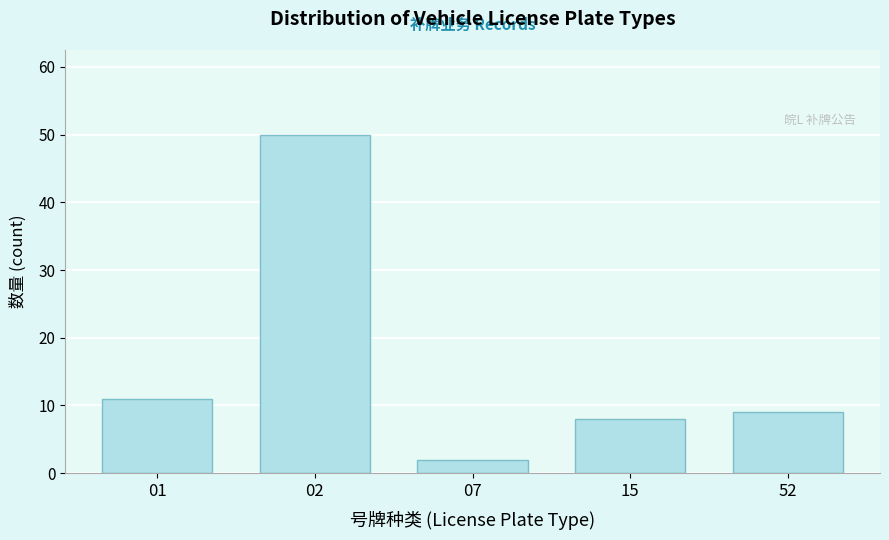

Reading left to right, extract all data points from this chart.

11	50	2	8	9